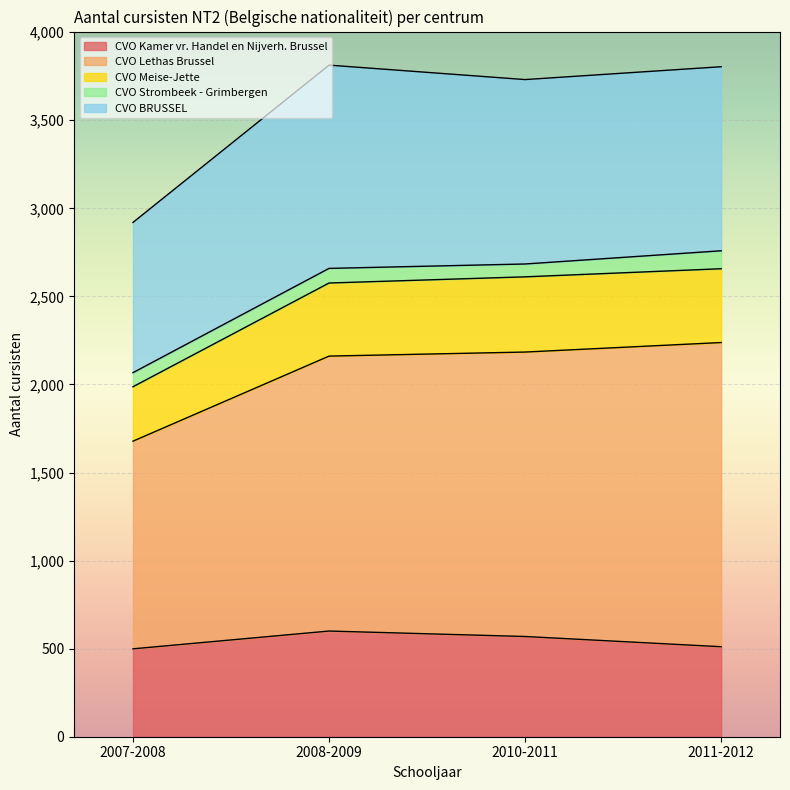

Does the chart display data point markers on the line(s)?

No